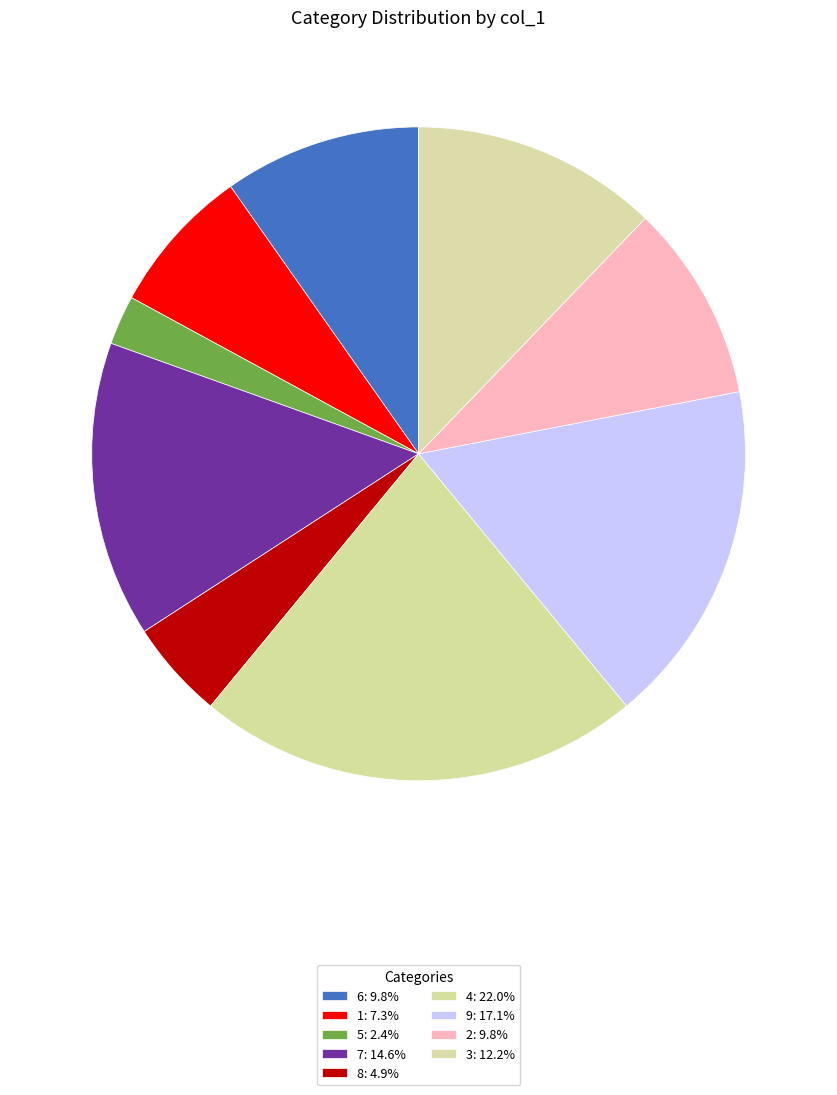

Does 8 represent more than half of the total?

No